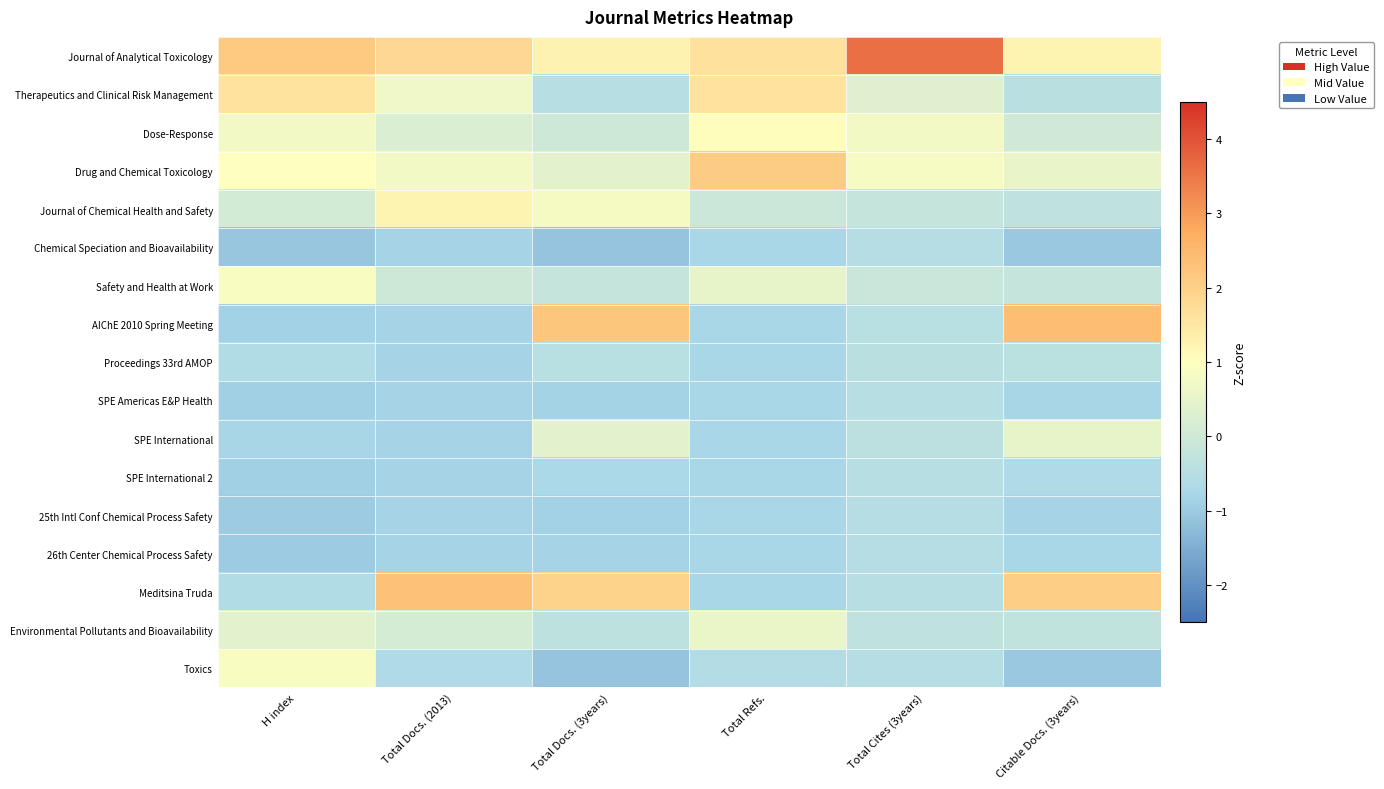

Between H index and Total Docs. (2013), which is larger?

H index